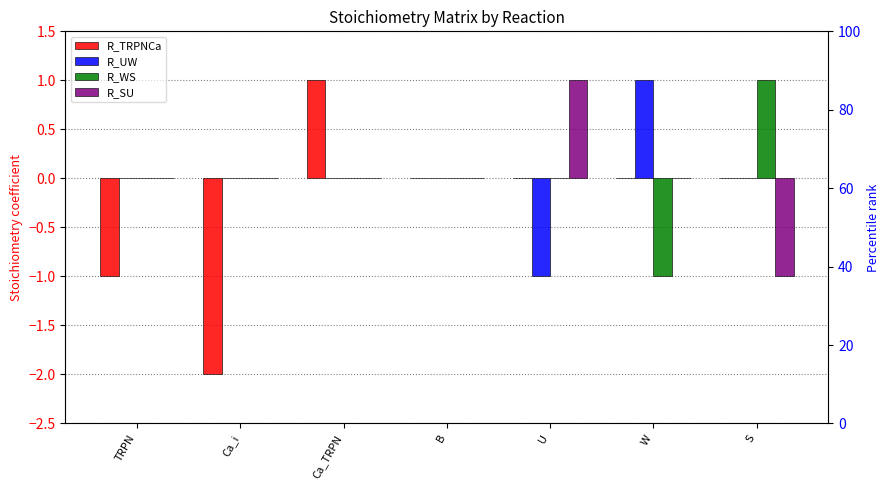

What is the maximum value for R_SU?

1